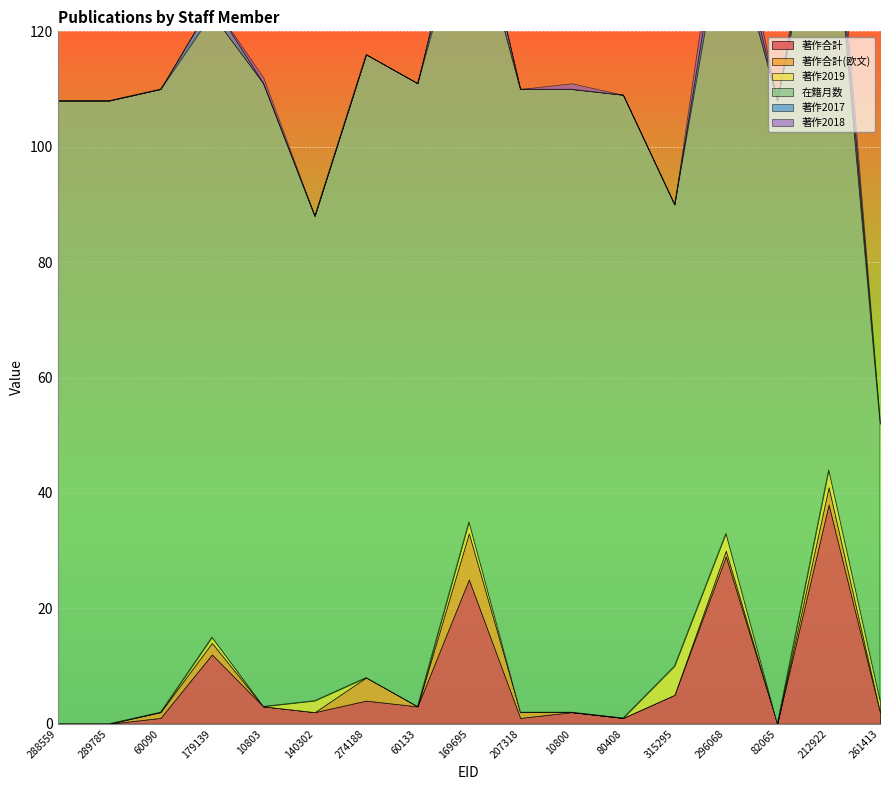

Is it true that 在籍月数 equals 35 at 10800?

False